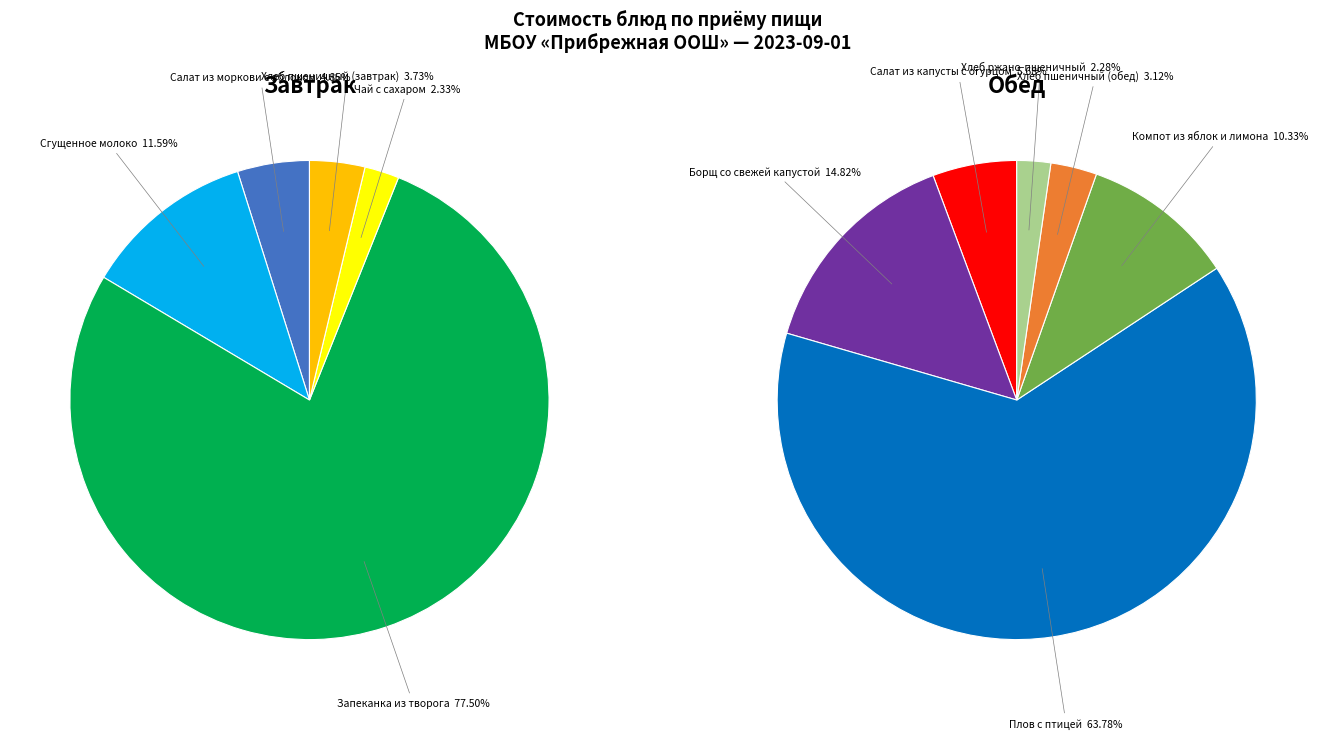

Approximately how many times larger is the value at Борщ со свежей капустой compared to Плов с птицей?

0.2